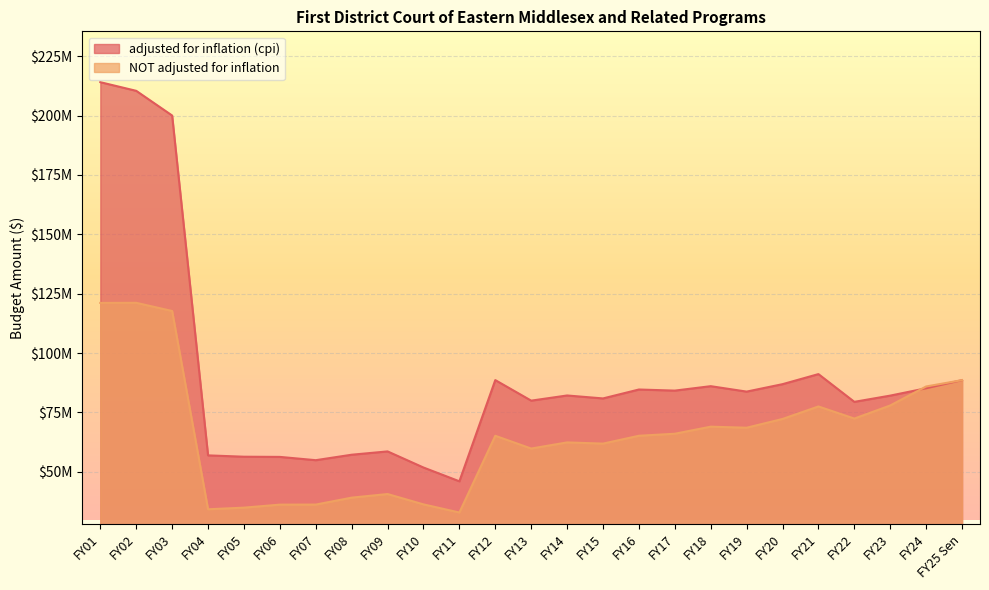

In adjusted for inflation (cpi), how many points are lower than both neighbors (excluding endpoints)?

7